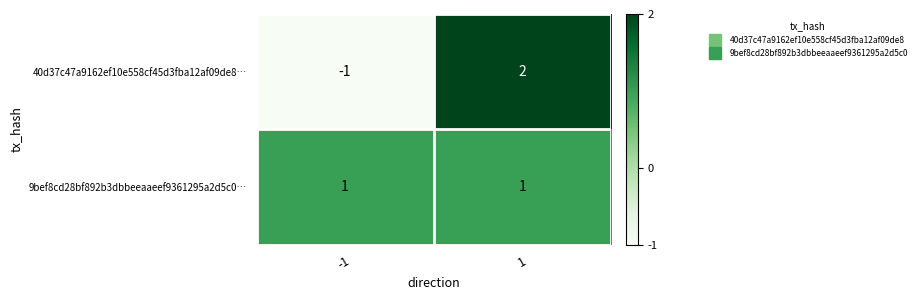

Which series has the largest total across all categories?

9bef8cd28bf892b3dbbeeaaeef9361295a2d5c0…